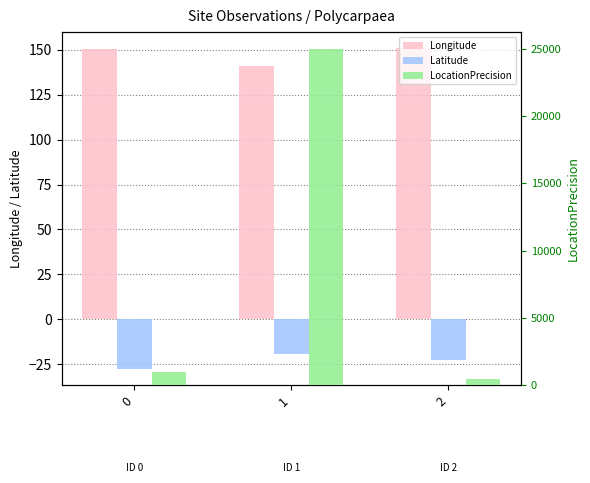

Is it true that LocationPrecision equals 25000.0 at 1?

True